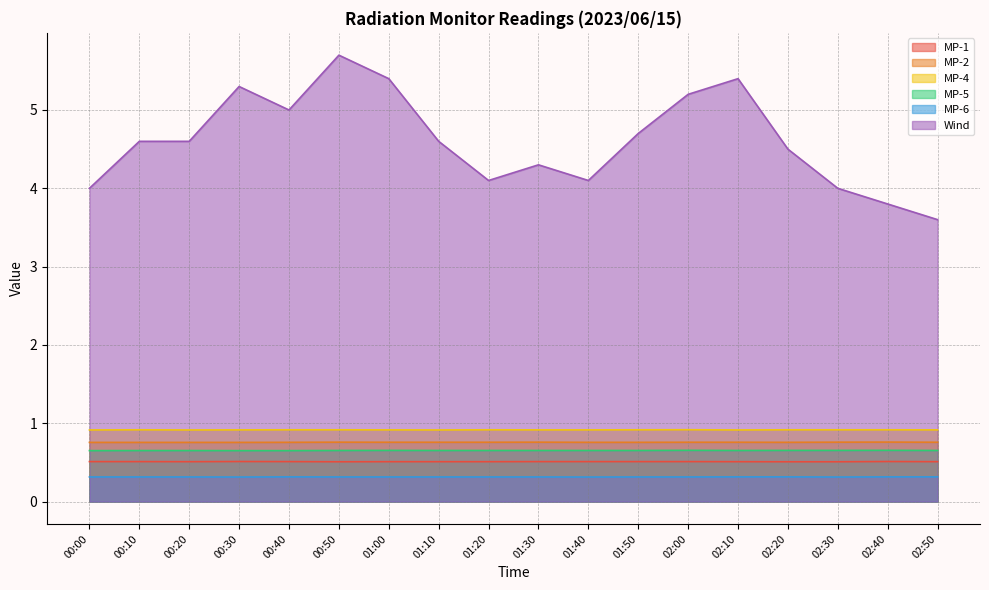

Count the number of categories in the chart.

18